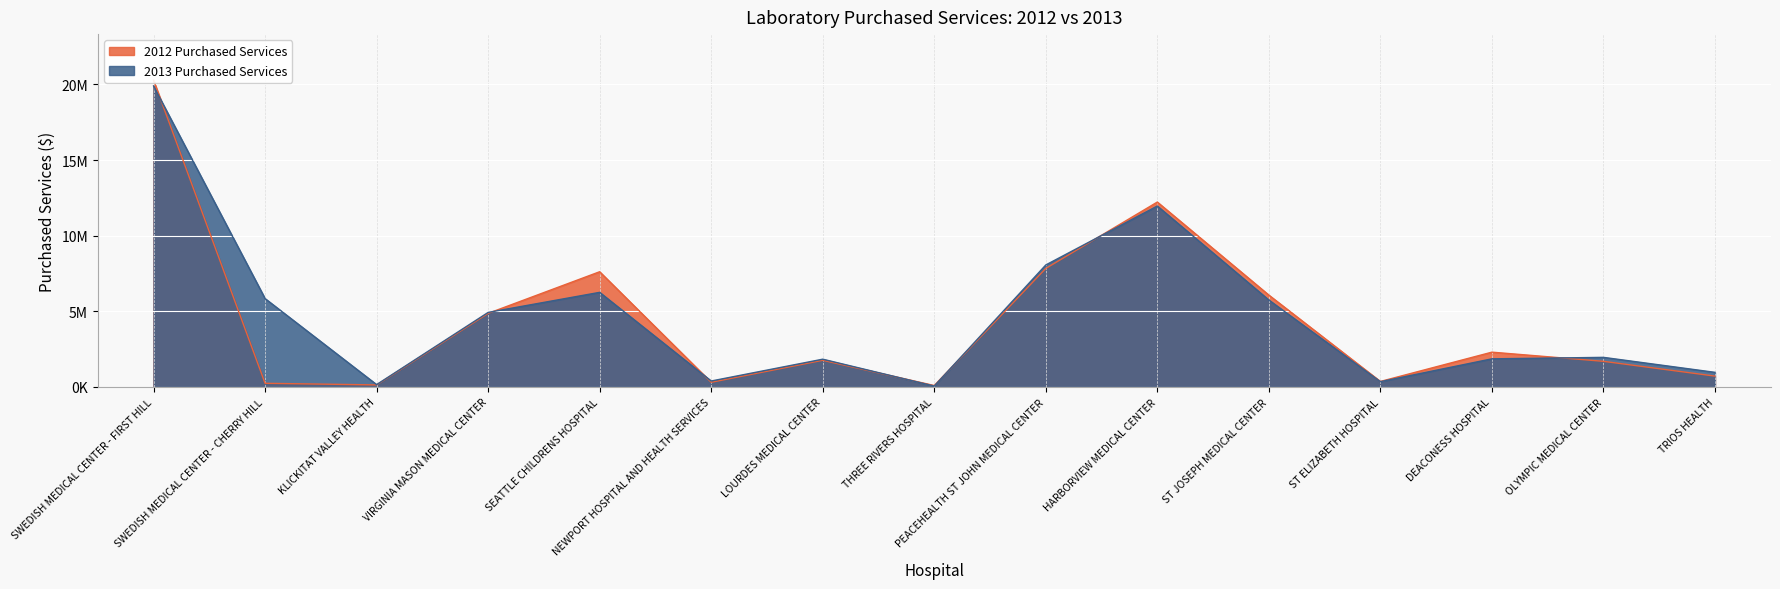

How many intersections are there between 2013 Purchased Services and 2012 Purchased Services?

7